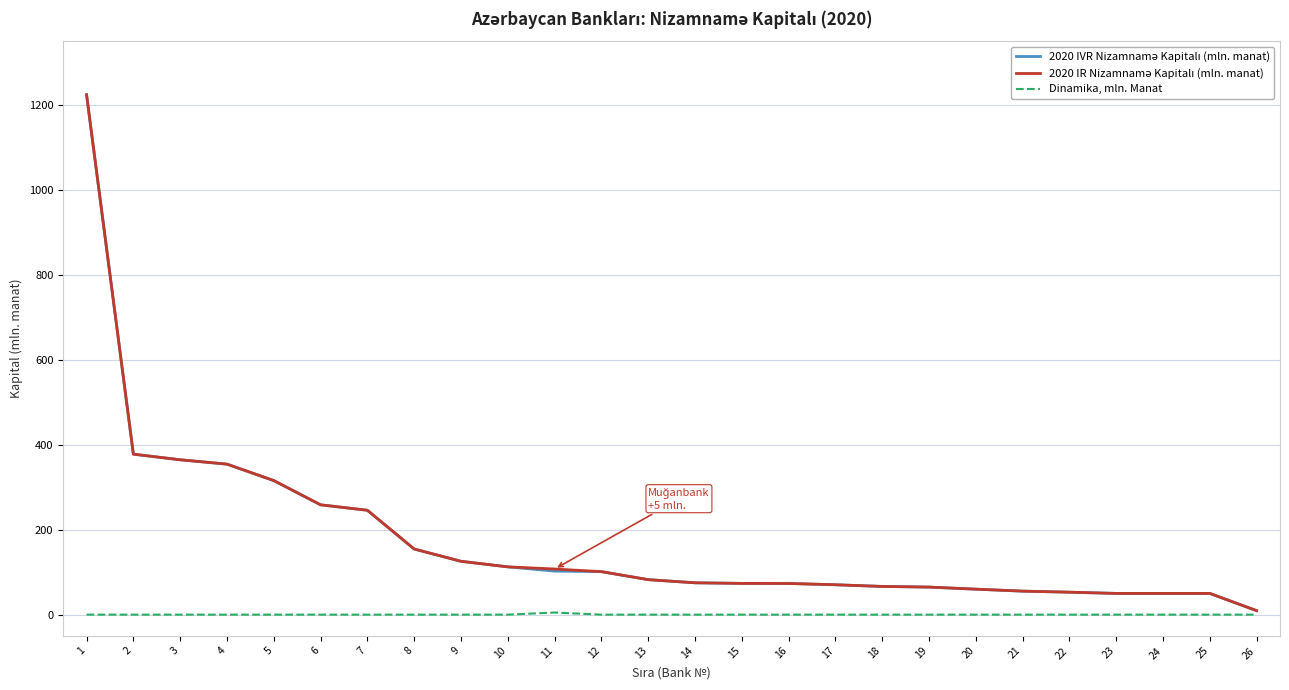

What is the total value across all series at 12?

202.6